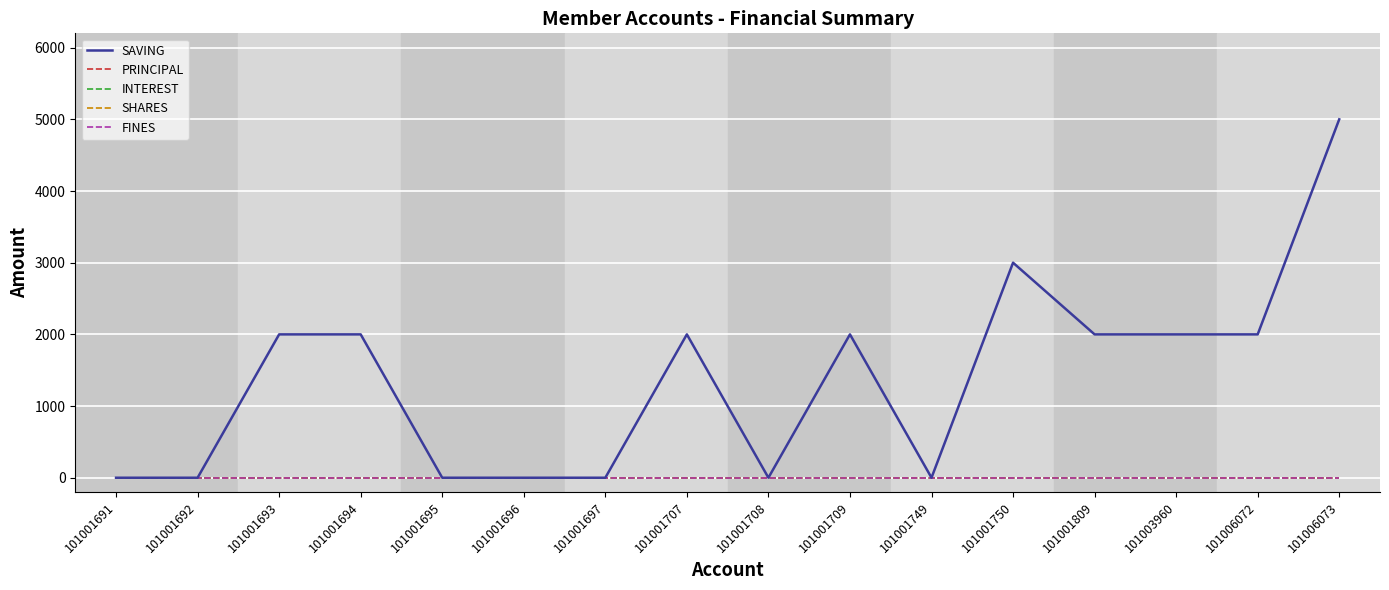

Reading left to right, extract all data points from this chart.

SAVING: 0	0	2000	2000	0	0	0	2000	0	2000	0	3000	2000	2000	2000	5000
PRINCIPAL: 0	0	0	0	0	0	0	0	0	0	0	0	0	0	0	0
INTEREST: 0	0	0	0	0	0	0	0	0	0	0	0	0	0	0	0
SHARES: 0	0	0	0	0	0	0	0	0	0	0	0	0	0	0	0
FINES: 0	0	0	0	0	0	0	0	0	0	0	0	0	0	0	0